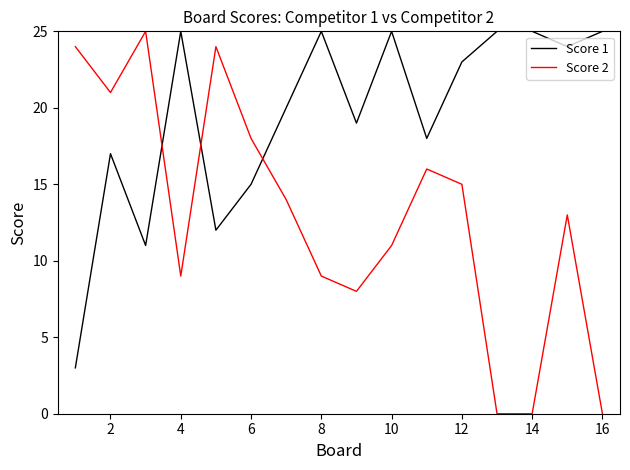

Which series has the largest total across all categories?

Score 1